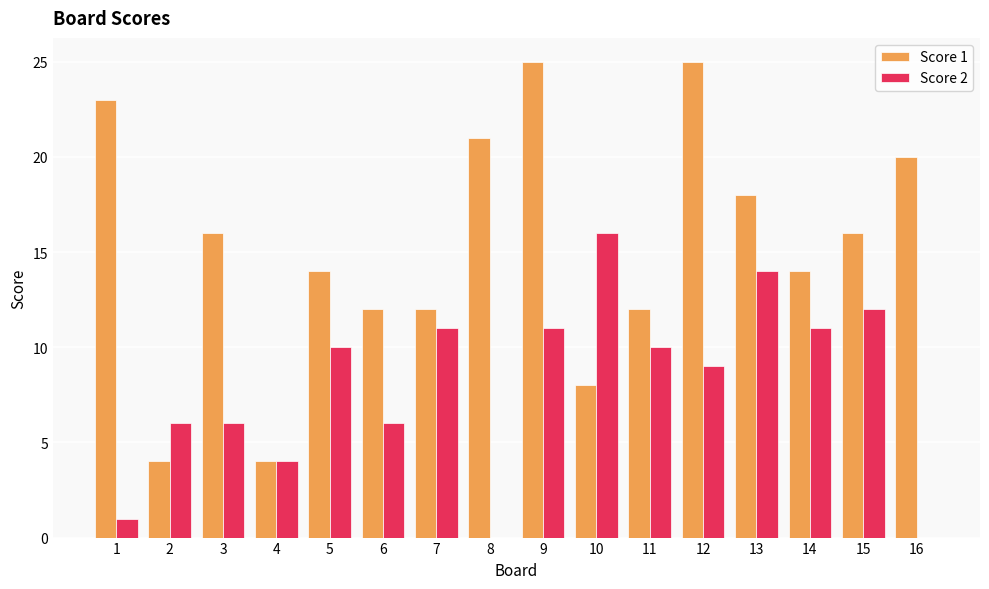

Reading left to right, extract all data points from this chart.

Score 1: 23	4	16	4	14	12	12	21	25	8	12	25	18	14	16	20
Score 2: 1	6	6	4	10	6	11	0	11	16	10	9	14	11	12	0